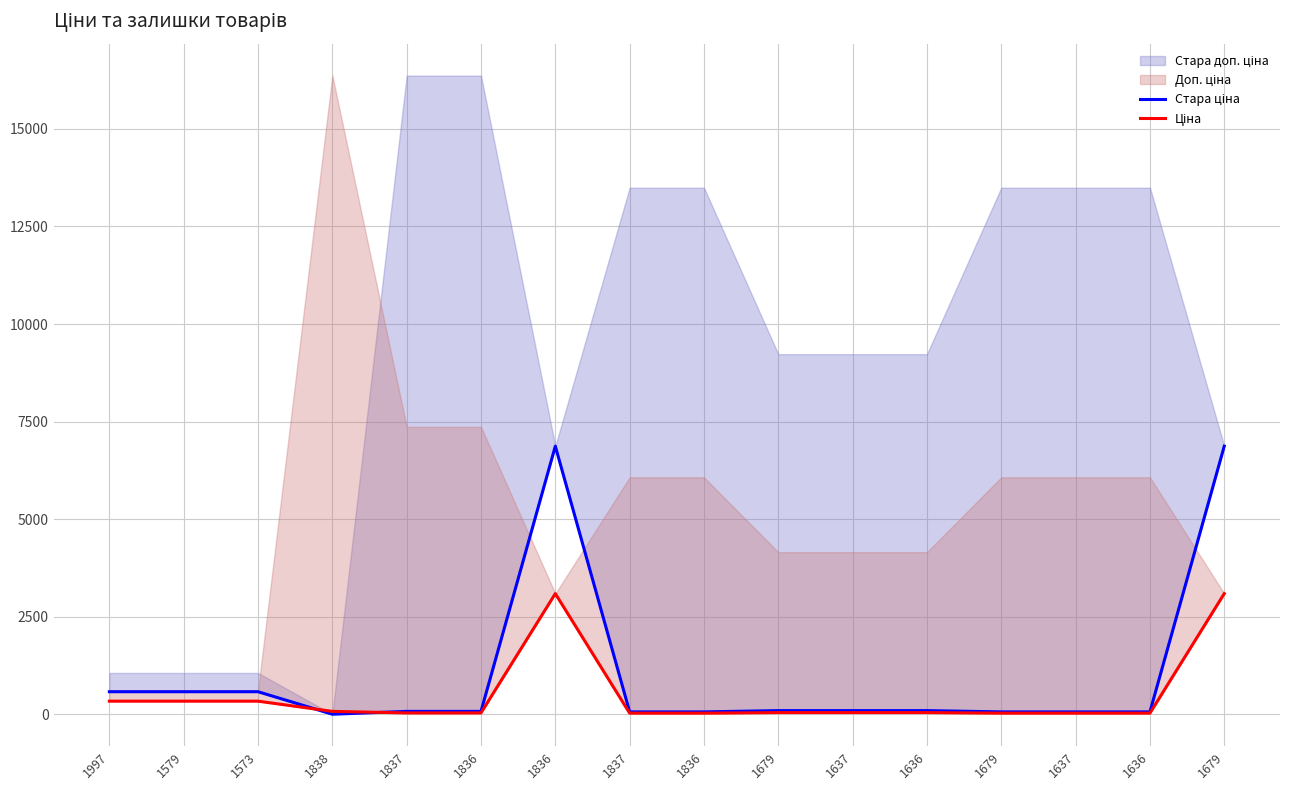

After their last crossing, which series has the higher values: Ціна or Стара ціна?

Стара ціна